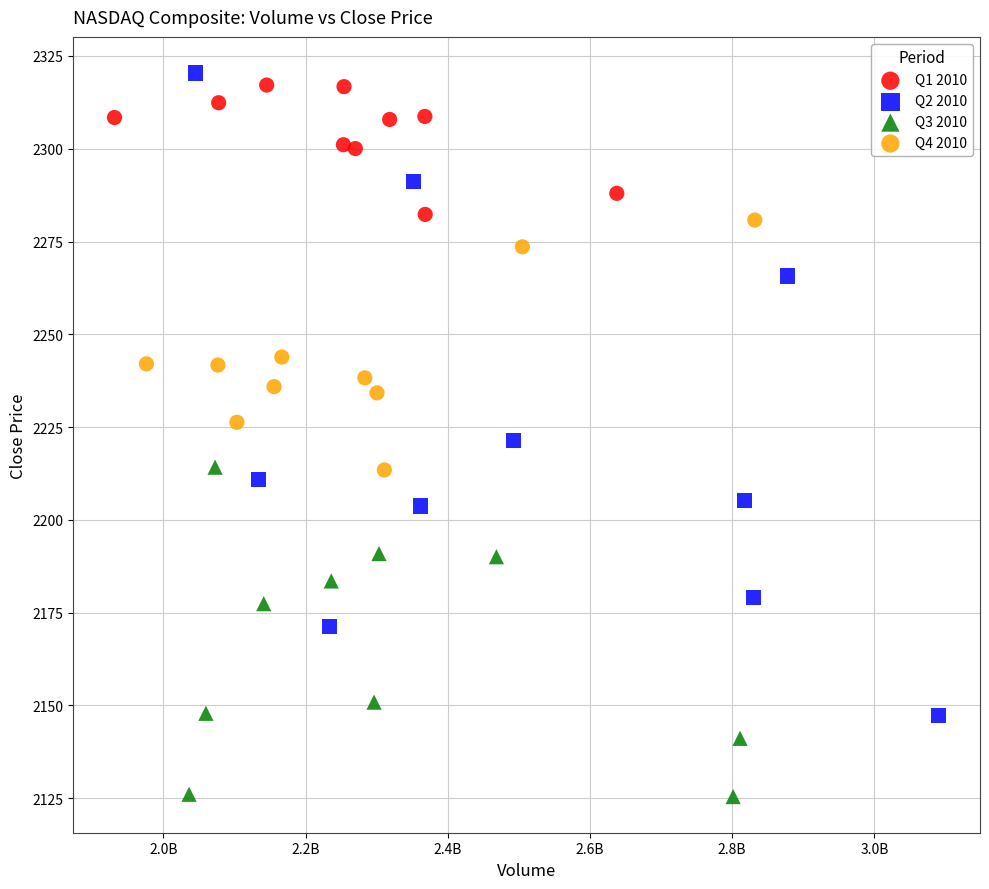

Which series has the widest spread of Y values?

Q2 2010